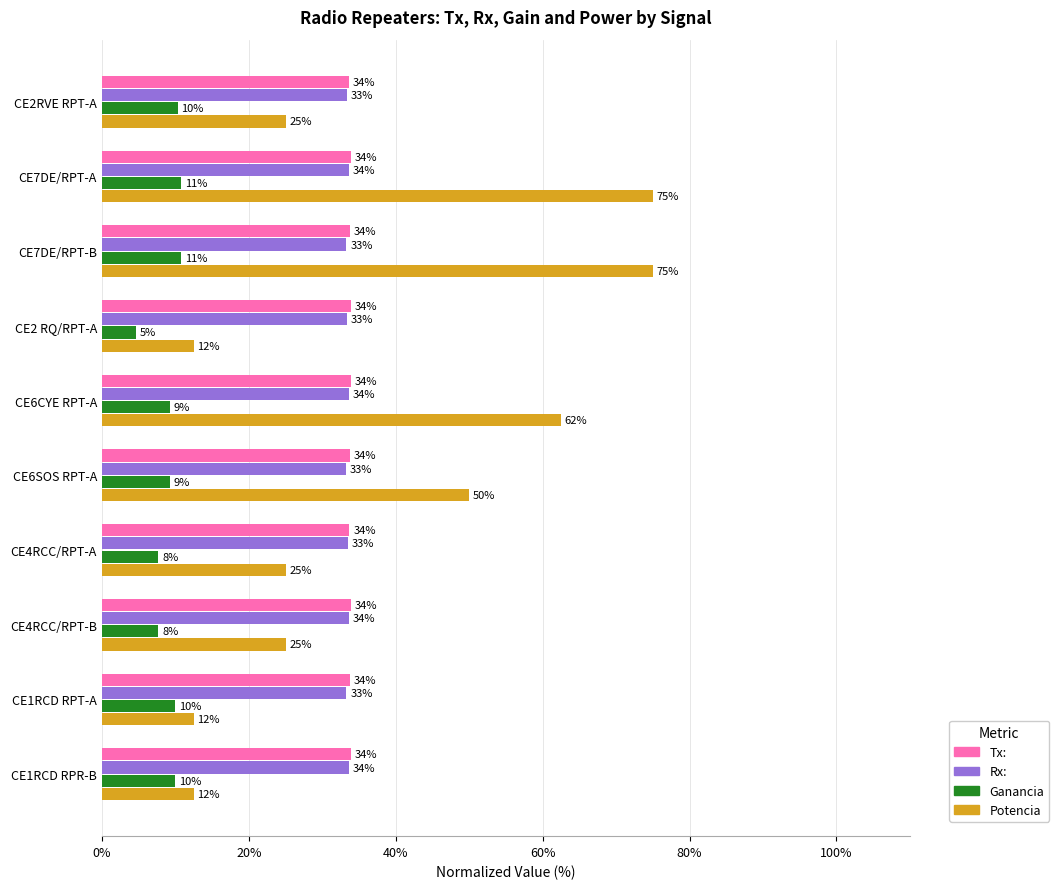

Which category has the lowest value across all series?

CE2 RQ/RPT-A